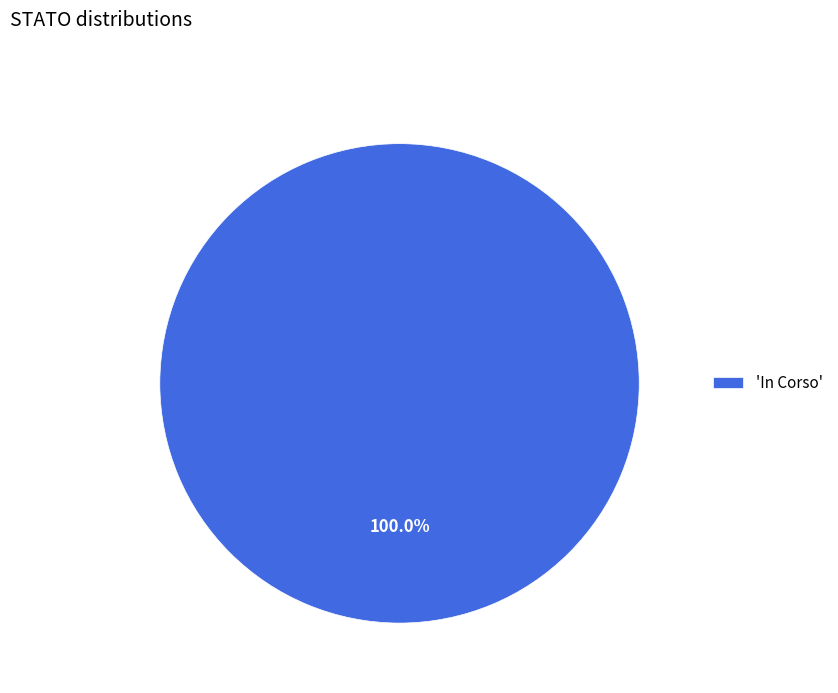

Count the number of slices in the pie.

1